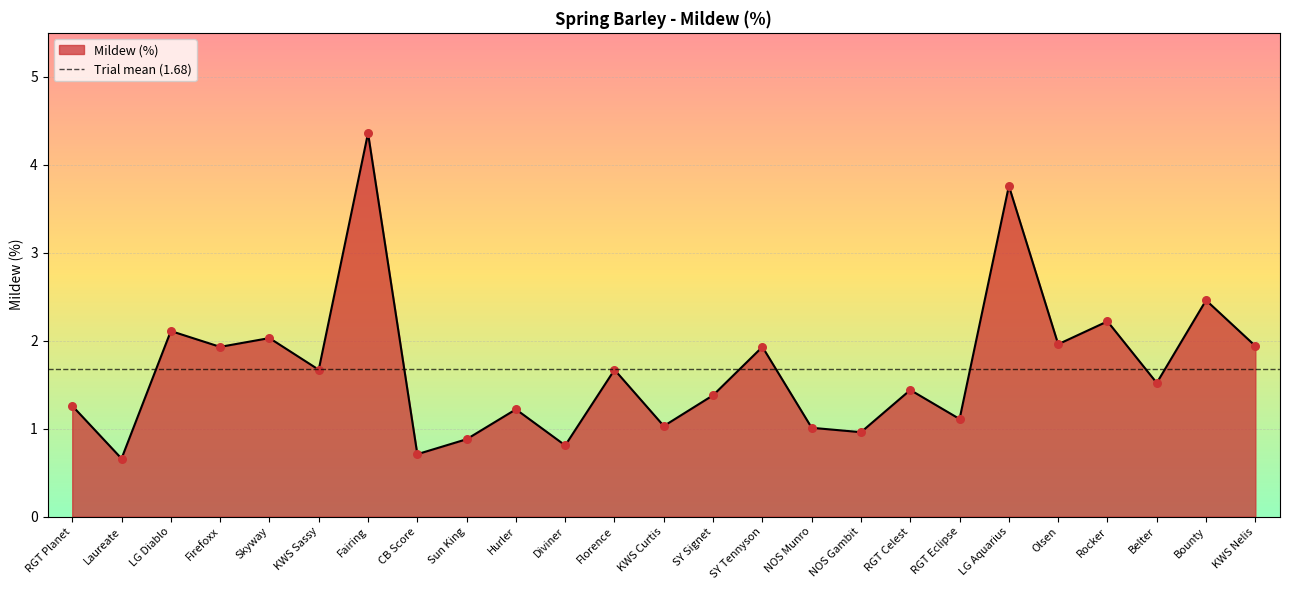

What is the ratio of the value at KWS Nelis to the value at SY Signet?

1.4